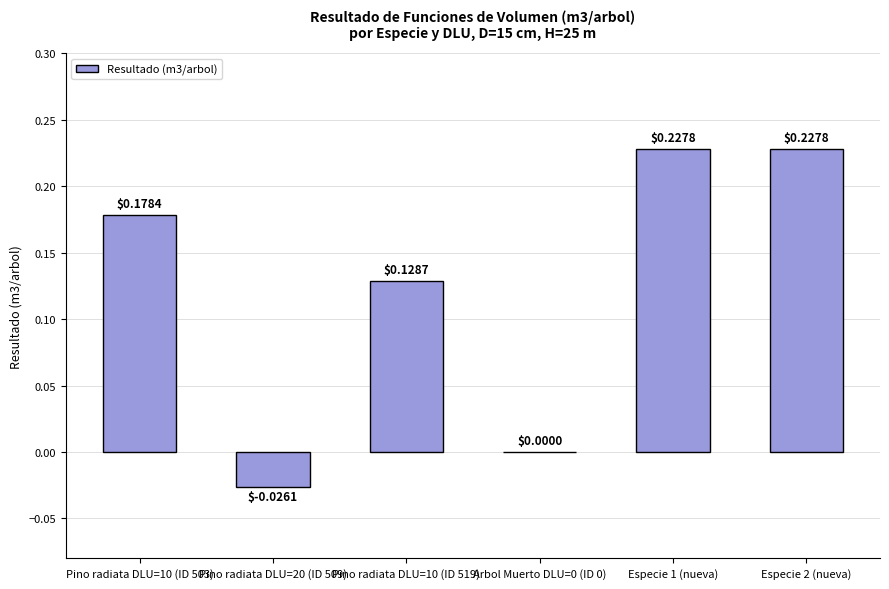

What is the sum of the values at Pino radiata DLU=10 (ID 503) and Especie 1 (nueva)?

0.4